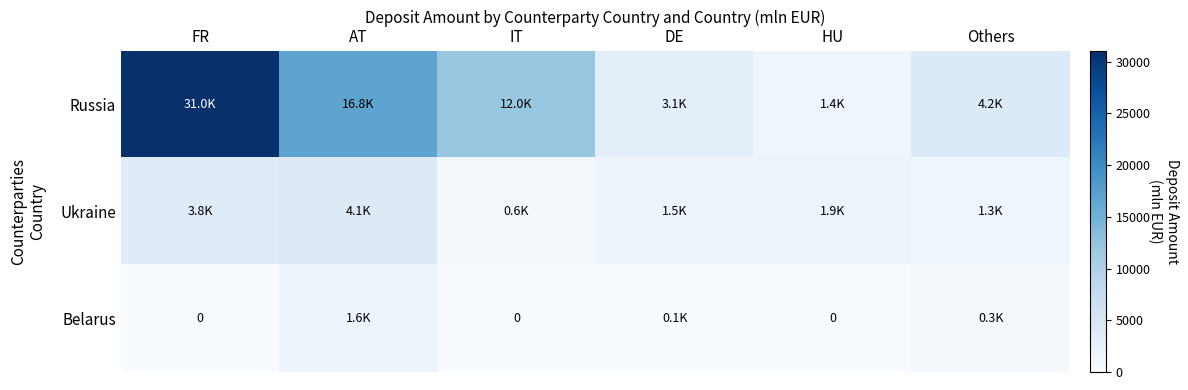

List the series in order of their peak value, lowest first.

Belarus, Ukraine, Russia